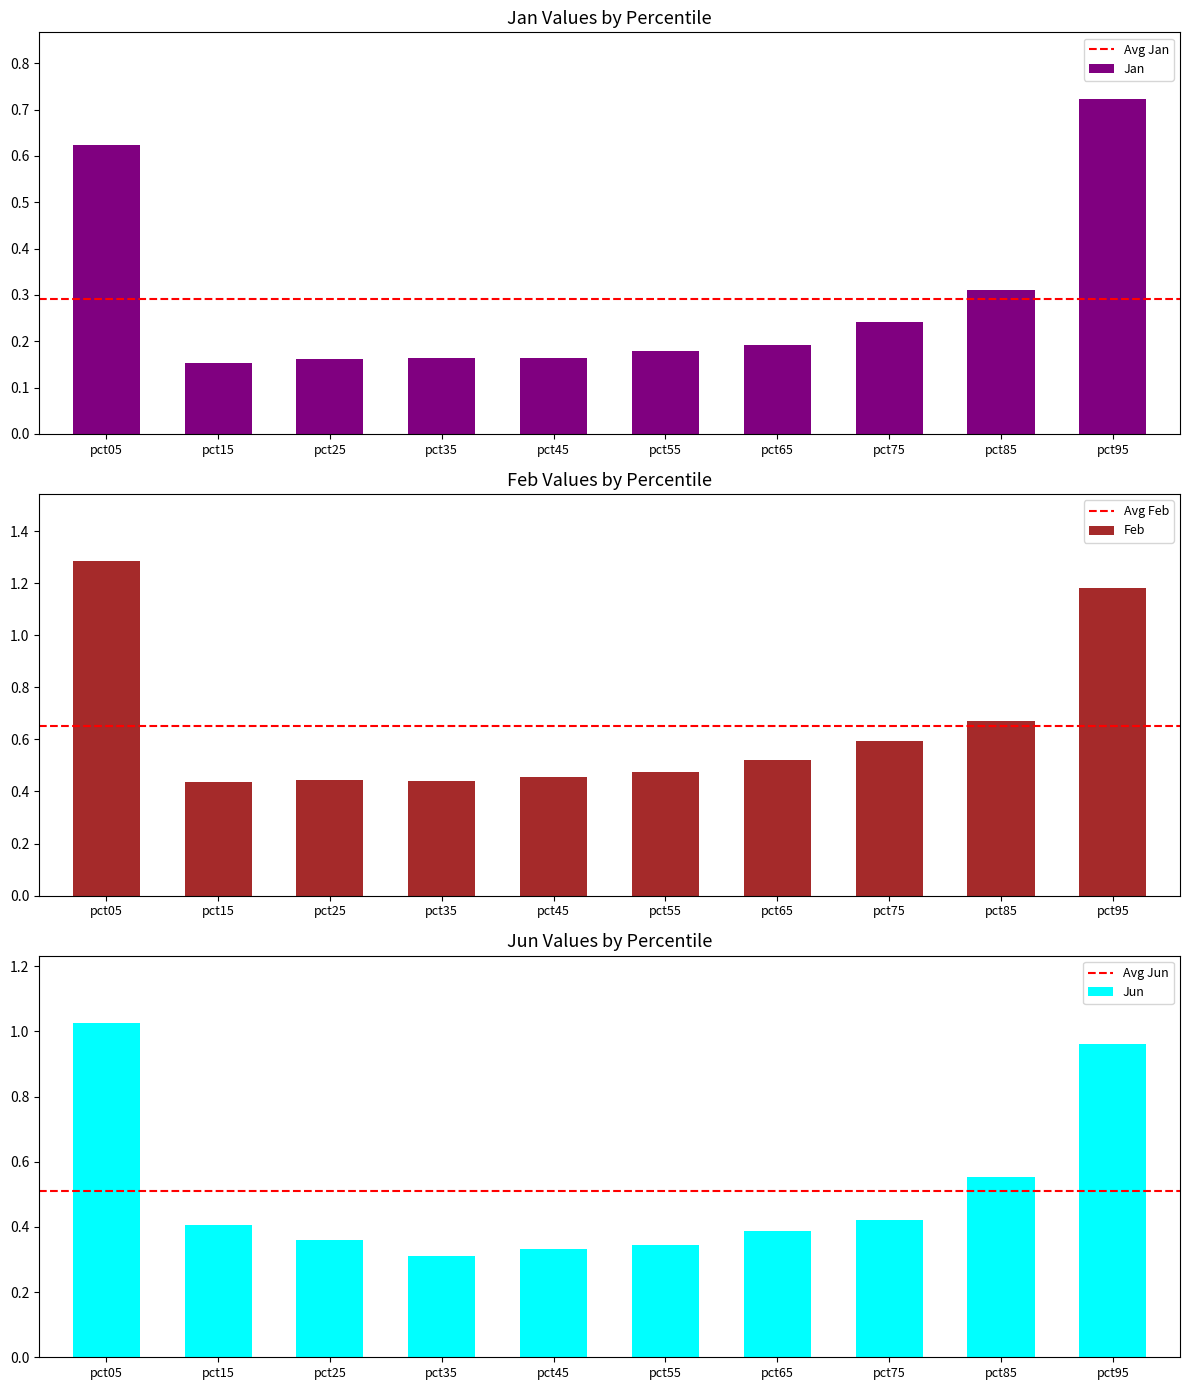

At how many categories does at least one series exceed 0?

10